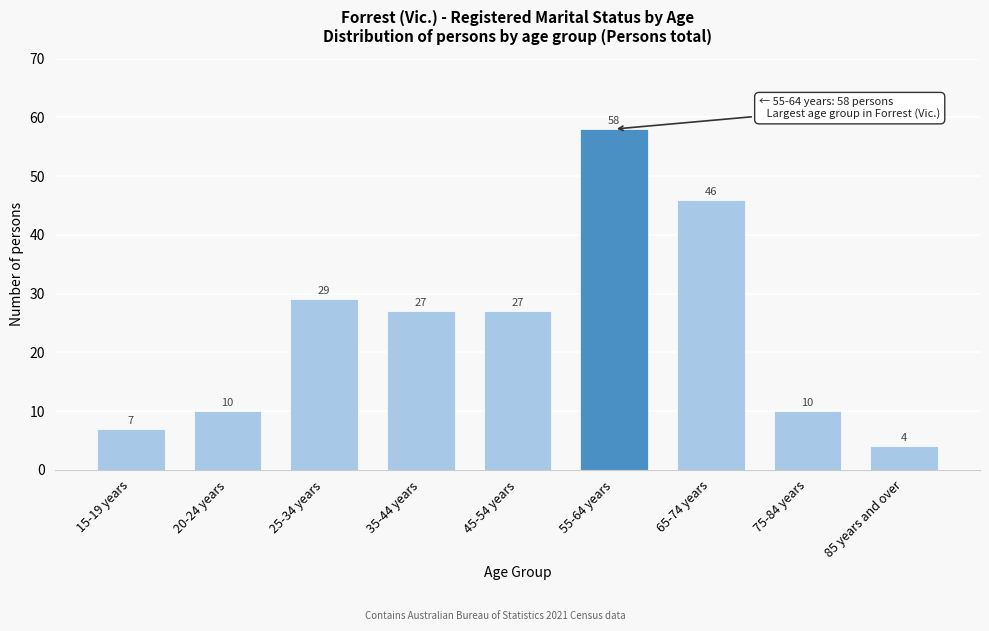

Reading left to right, extract all data points from this chart.

7	10	29	27	27	58	46	10	4